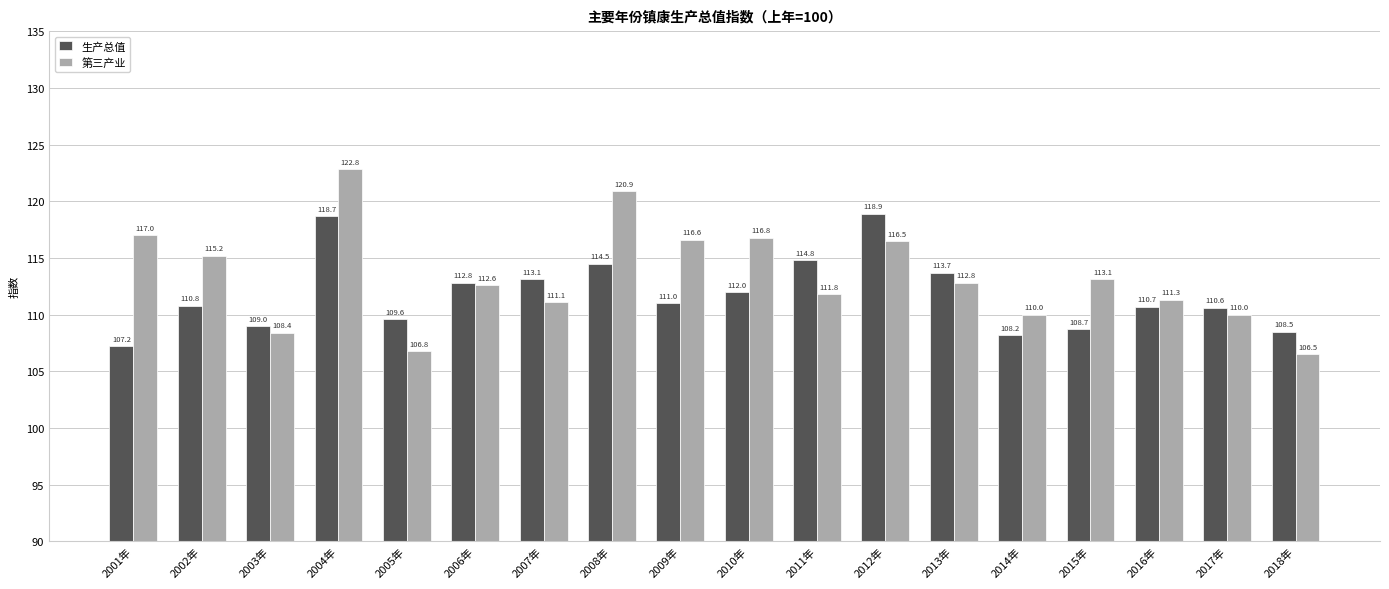

The value of 生产总值 at 2004年 is 36.8. True or false?

False